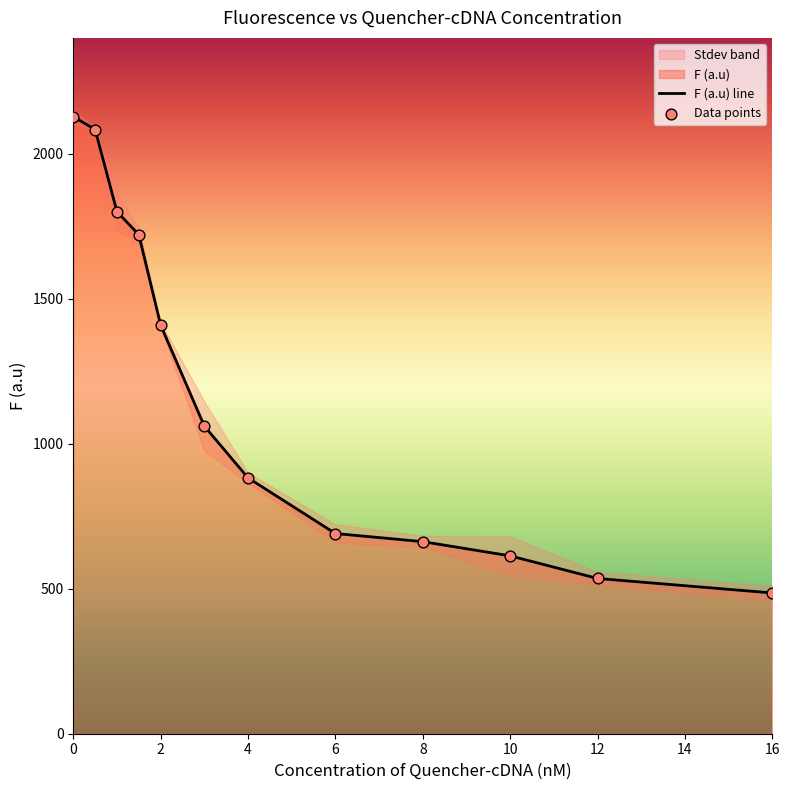

Approximately how many times larger is the value at 16 compared to 4?

0.6